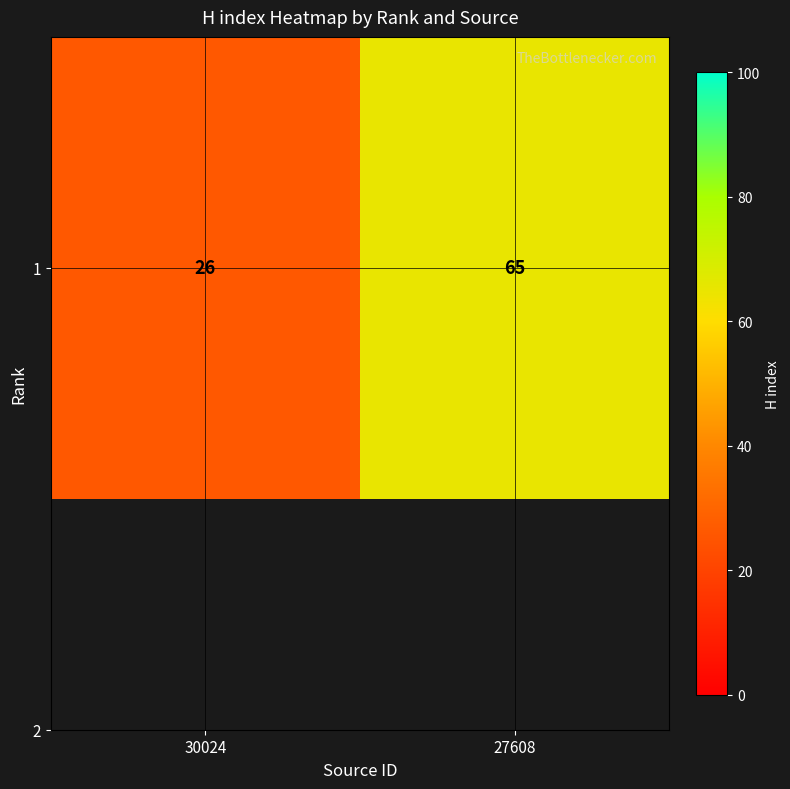

The value at 30024 is 7. True or false?

False